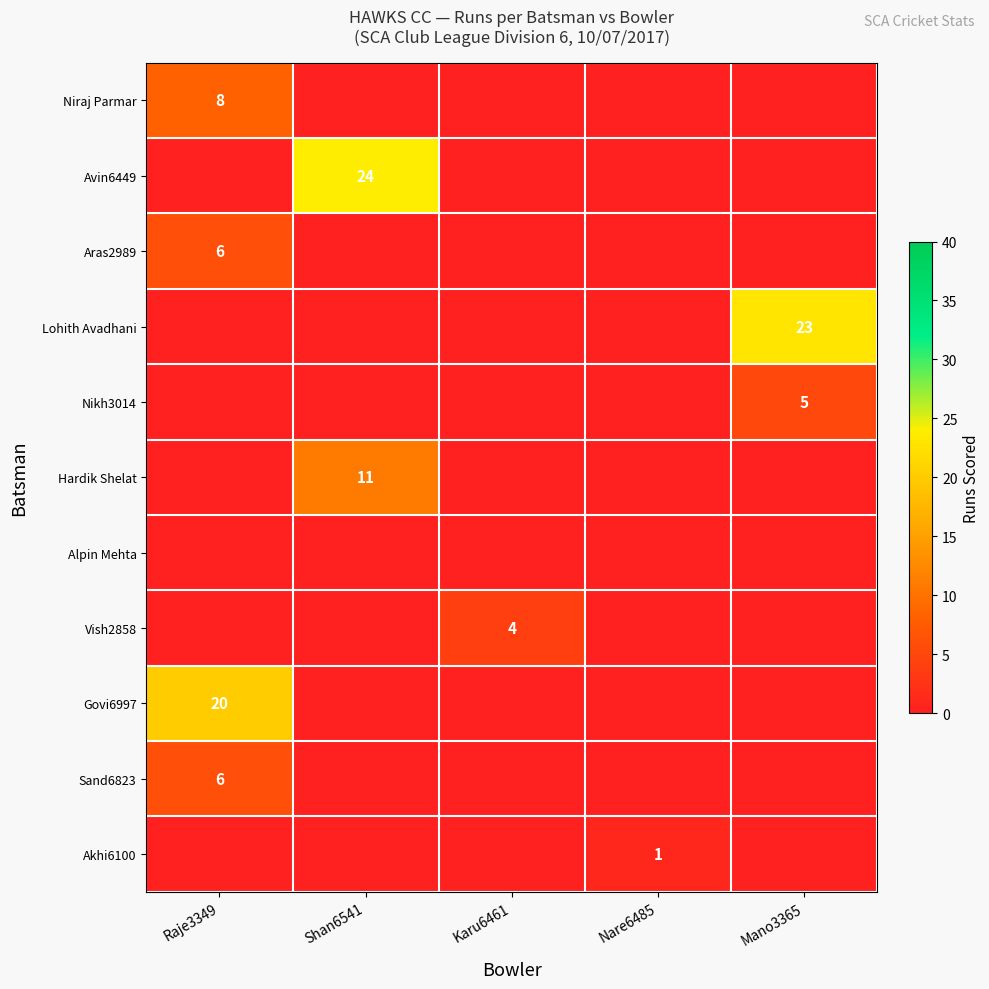

How many categories are shown in the chart?

5